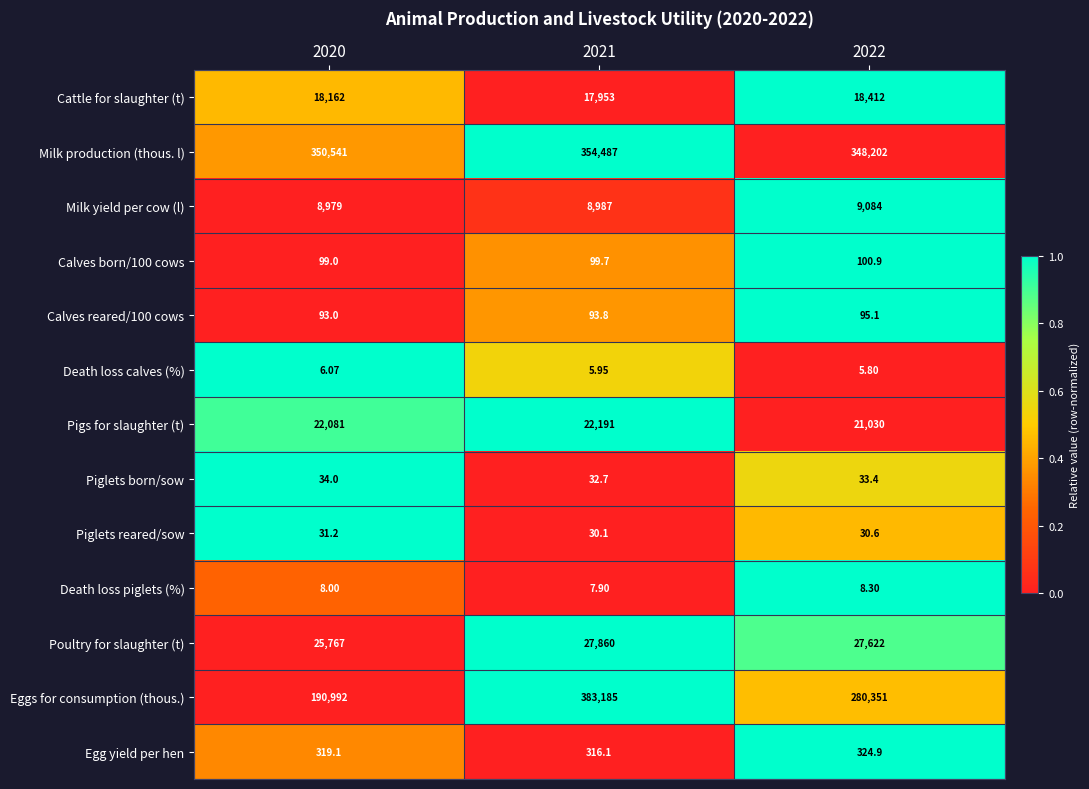

Is the value of Death loss calves (%) at 2020 greater than the value of Calves born/100 cows at 2022?

No